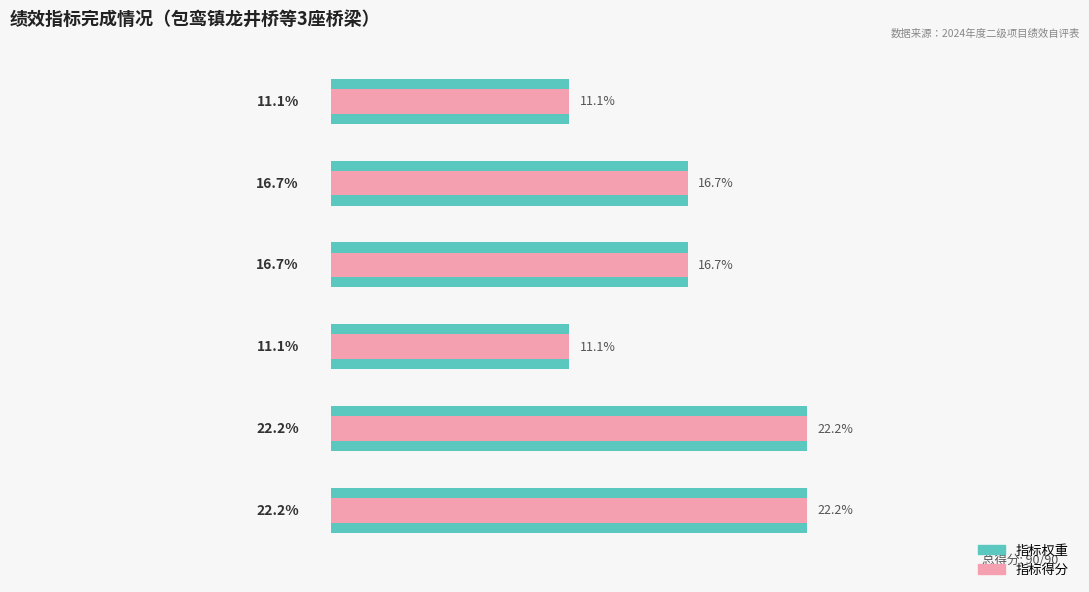

How many bars are there in total?

12